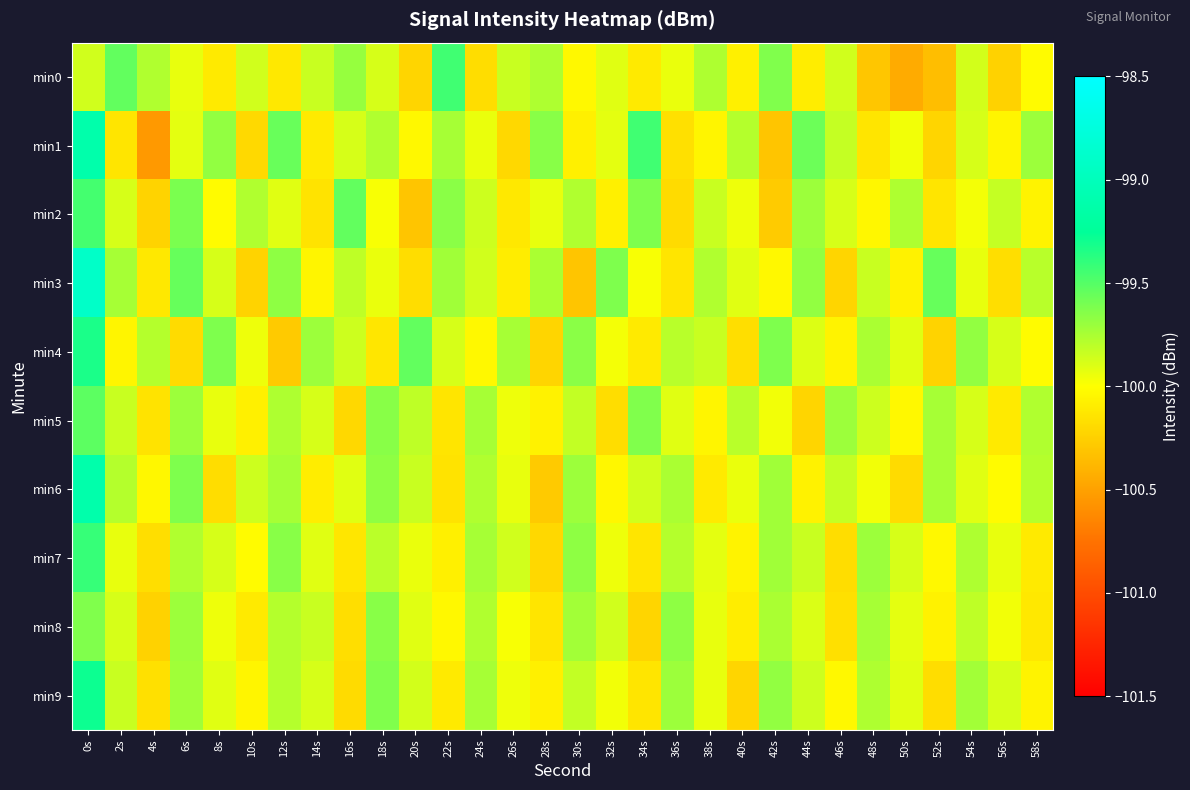

Reading left to right, transcribe all the data shown in this chart.

min0: 0s=-99.9	2s=-99.5	4s=-99.8	6s=-99.9	8s=-100.1	10s=-99.9	12s=-100.1	14s=-99.8	16s=-99.7	18s=-99.9	20s=-100.2	22s=-99.4	24s=-100.2	26s=-99.8	28s=-99.8	30s=-100.0	32s=-99.9	34s=-100.1	36s=-99.9	38s=-99.8	40s=-100.1	42s=-99.6	44s=-100.1	46s=-99.9	48s=-100.3	50s=-100.5	52s=-100.3	54s=-99.9	56s=-100.2	58s=-100.0
min1: 0s=-99.1	2s=-100.1	4s=-100.5	6s=-99.9	8s=-99.7	10s=-100.2	12s=-99.6	14s=-100.1	16s=-99.9	18s=-99.8	20s=-100.0	22s=-99.7	24s=-99.9	26s=-100.2	28s=-99.7	30s=-100.1	32s=-99.9	34s=-99.4	36s=-100.2	38s=-100.0	40s=-99.8	42s=-100.3	44s=-99.6	46s=-99.8	48s=-100.1	50s=-100.0	52s=-100.2	54s=-99.9	56s=-100.0	58s=-99.7
min2: 0s=-99.5	2s=-99.9	4s=-100.2	6s=-99.6	8s=-100.0	10s=-99.8	12s=-99.9	14s=-100.2	16s=-99.5	18s=-100.0	20s=-100.3	22s=-99.7	24s=-99.8	26s=-100.1	28s=-99.9	30s=-99.8	32s=-100.1	34s=-99.6	36s=-100.2	38s=-99.8	40s=-100.0	42s=-100.3	44s=-99.7	46s=-99.9	48s=-100.0	50s=-99.8	52s=-100.1	54s=-100.0	56s=-99.8	58s=-100.1
min3: 0s=-98.9	2s=-99.7	4s=-100.1	6s=-99.5	8s=-99.9	10s=-100.2	12s=-99.7	14s=-100.0	16s=-99.8	18s=-99.9	20s=-100.2	22s=-99.7	24s=-99.9	26s=-100.1	28s=-99.8	30s=-100.3	32s=-99.6	34s=-100.0	36s=-100.1	38s=-99.8	40s=-99.9	42s=-100.0	44s=-99.7	46s=-100.2	48s=-99.8	50s=-100.1	52s=-99.5	54s=-99.9	56s=-100.2	58s=-99.8
min4: 0s=-99.3	2s=-100.0	4s=-99.8	6s=-100.2	8s=-99.6	10s=-100.0	12s=-100.3	14s=-99.7	16s=-99.8	18s=-100.1	20s=-99.5	22s=-99.9	24s=-100.0	26s=-99.7	28s=-100.2	30s=-99.7	32s=-100.0	34s=-100.1	36s=-99.8	38s=-99.8	40s=-100.2	42s=-99.6	44s=-99.9	46s=-100.1	48s=-99.8	50s=-99.9	52s=-100.2	54s=-99.7	56s=-99.9	58s=-100.0
min5: 0s=-99.5	2s=-99.8	4s=-100.2	6s=-99.7	8s=-99.9	10s=-100.1	12s=-99.8	14s=-99.9	16s=-100.2	18s=-99.7	20s=-99.8	22s=-100.1	24s=-99.7	26s=-100.0	28s=-100.1	30s=-99.8	32s=-100.2	34s=-99.6	36s=-99.9	38s=-100.0	40s=-99.8	42s=-100.0	44s=-100.2	46s=-99.7	48s=-99.8	50s=-100.0	52s=-99.7	54s=-99.9	56s=-100.1	58s=-99.8
min6: 0s=-99.1	2s=-99.8	4s=-100.0	6s=-99.6	8s=-100.2	10s=-99.8	12s=-99.7	14s=-100.1	16s=-99.9	18s=-99.7	20s=-99.8	22s=-100.2	24s=-99.8	26s=-99.9	28s=-100.3	30s=-99.7	32s=-100.0	34s=-99.9	36s=-99.8	38s=-100.1	40s=-99.9	42s=-99.7	44s=-100.1	46s=-99.8	48s=-100.0	50s=-100.2	52s=-99.7	54s=-99.9	56s=-100.0	58s=-99.8
min7: 0s=-99.4	2s=-99.9	4s=-100.2	6s=-99.8	8s=-99.9	10s=-100.0	12s=-99.7	14s=-99.9	16s=-100.1	18s=-99.8	20s=-99.9	22s=-100.1	24s=-99.7	26s=-99.9	28s=-100.2	30s=-99.7	32s=-100.0	34s=-100.1	36s=-99.8	38s=-99.9	40s=-100.1	42s=-99.7	44s=-99.8	46s=-100.2	48s=-99.7	50s=-99.9	52s=-100.0	54s=-99.8	56s=-99.9	58s=-100.1
min8: 0s=-99.6	2s=-99.9	4s=-100.2	6s=-99.7	8s=-100.0	10s=-100.1	12s=-99.8	14s=-99.8	16s=-100.2	18s=-99.7	20s=-99.9	22s=-100.0	24s=-99.8	26s=-100.0	28s=-100.1	30s=-99.7	32s=-99.9	34s=-100.2	36s=-99.7	38s=-99.9	40s=-100.1	42s=-99.8	44s=-99.9	46s=-100.2	48s=-99.7	50s=-99.9	52s=-100.1	54s=-99.8	56s=-100.0	58s=-100.1
min9: 0s=-99.3	2s=-99.8	4s=-100.2	6s=-99.7	8s=-99.9	10s=-100.0	12s=-99.8	14s=-99.9	16s=-100.2	18s=-99.6	20s=-99.9	22s=-100.1	24s=-99.7	26s=-100.0	28s=-100.1	30s=-99.8	32s=-100.0	34s=-100.1	36s=-99.7	38s=-99.9	40s=-100.2	42s=-99.7	44s=-99.8	46s=-100.0	48s=-99.8	50s=-99.9	52s=-100.2	54s=-99.7	56s=-99.9	58s=-100.1